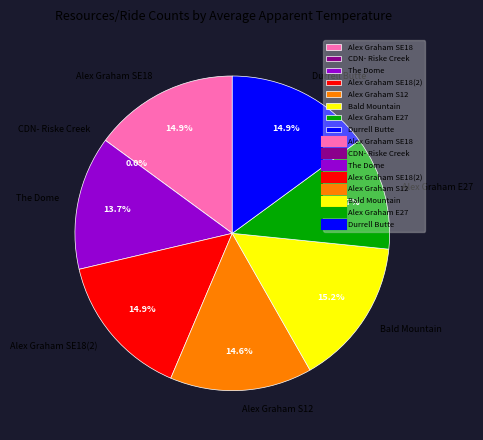

To the nearest percent, what is the difference between the largest and smallest slice percentages?

15%